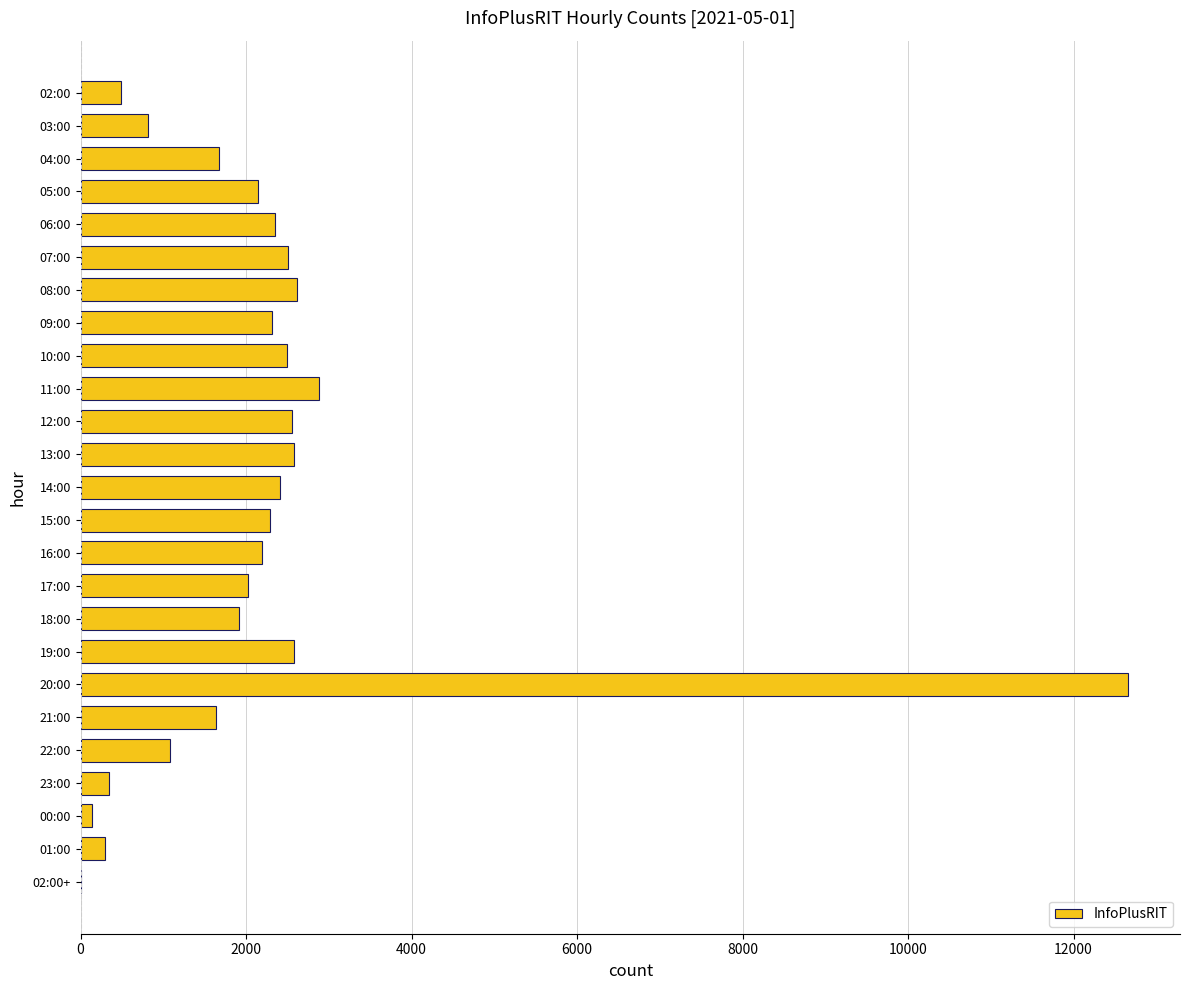

What is the sum of all values?

54984